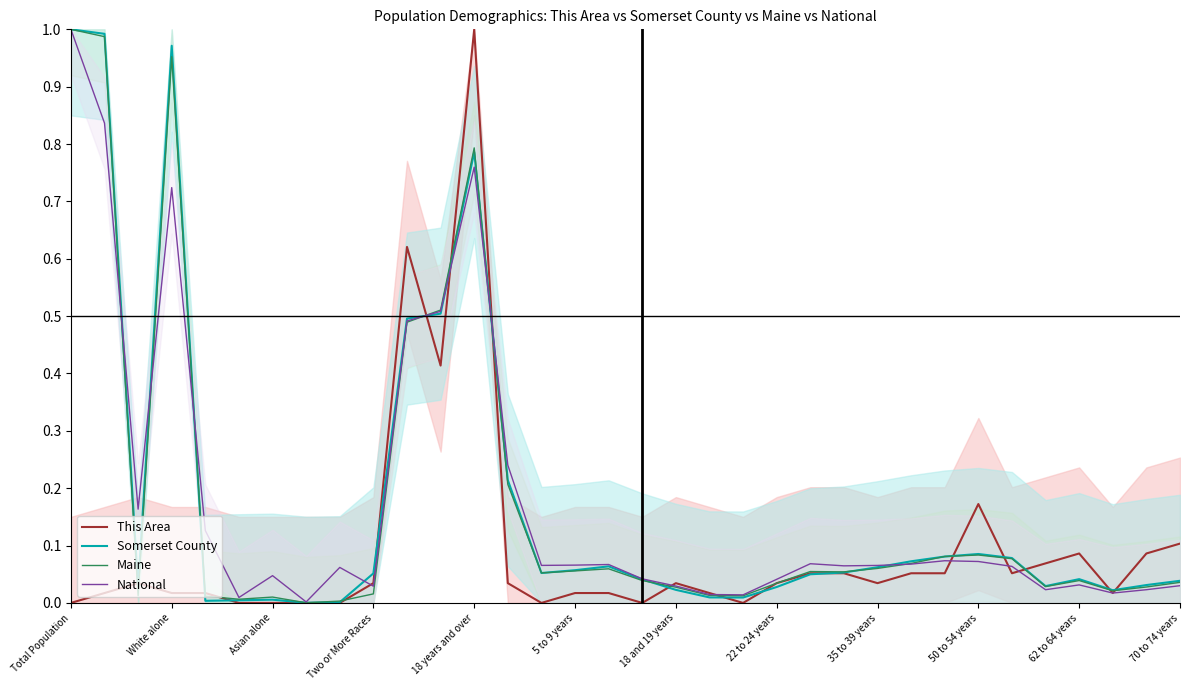

Which category has the highest value in the This Area series?

18 years and over